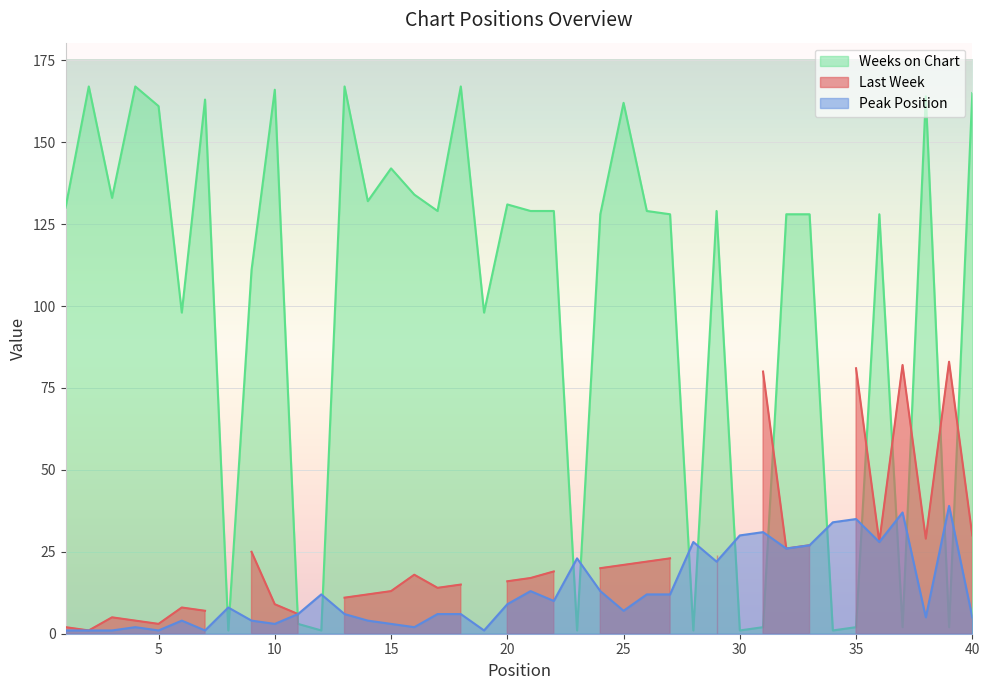

True or false: Peak Position and Weeks on Chart cross at least once.

True